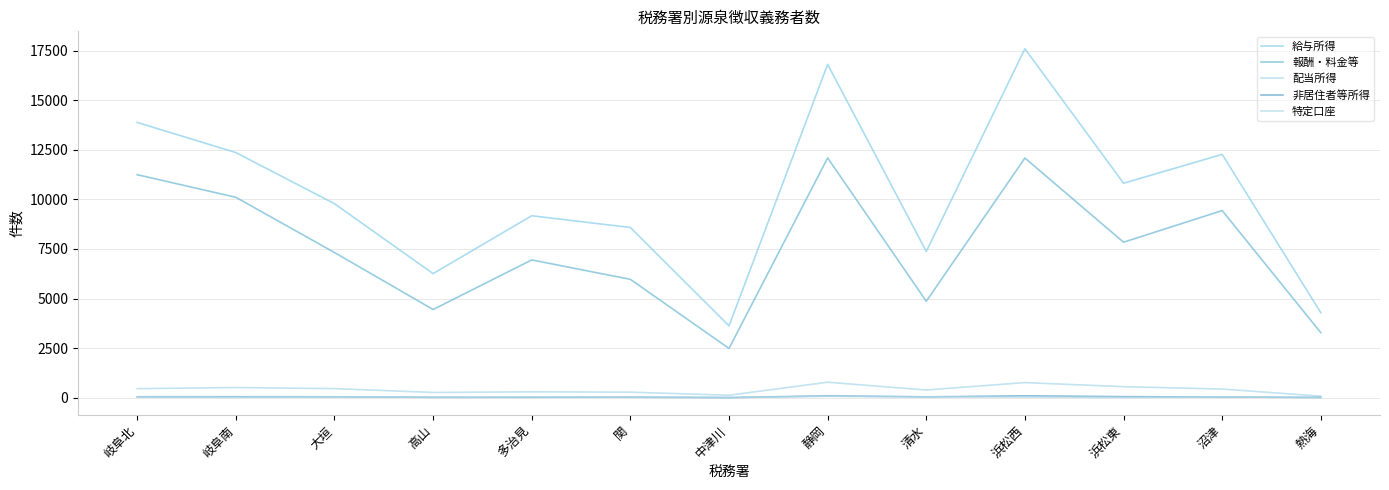

Which has a higher value, 中津川 or 高山?

高山